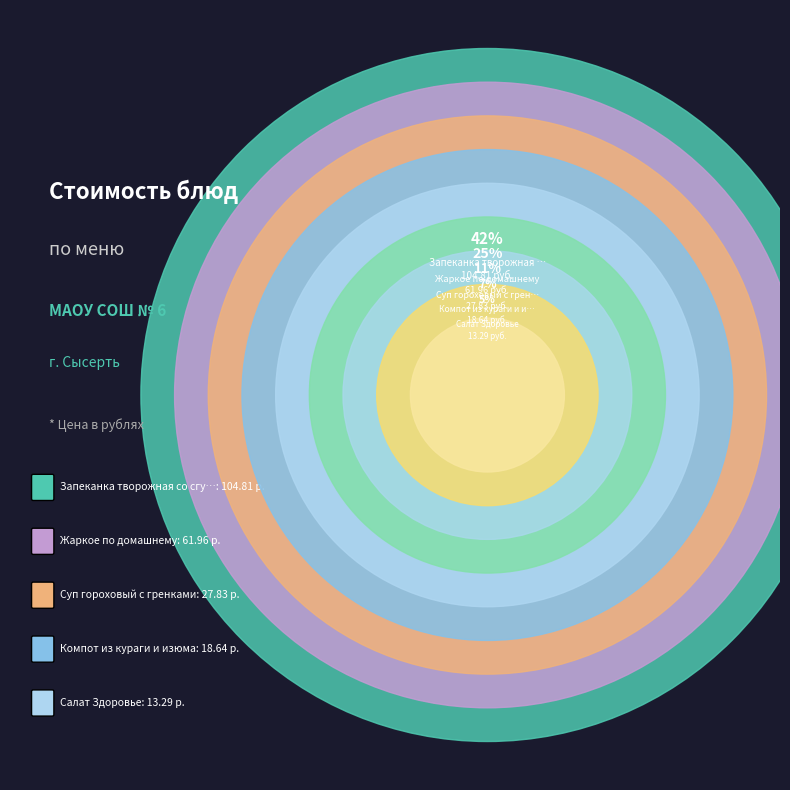

Is there a majority slice in this chart?

No